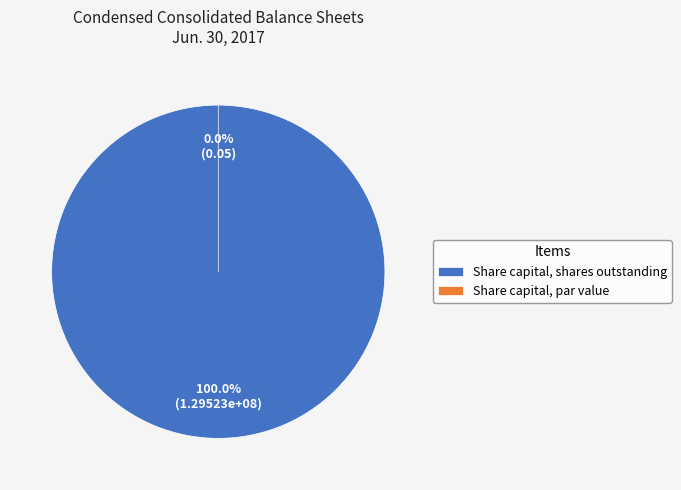

To the nearest percent, what portion does Share capital, shares outstanding represent?

100%